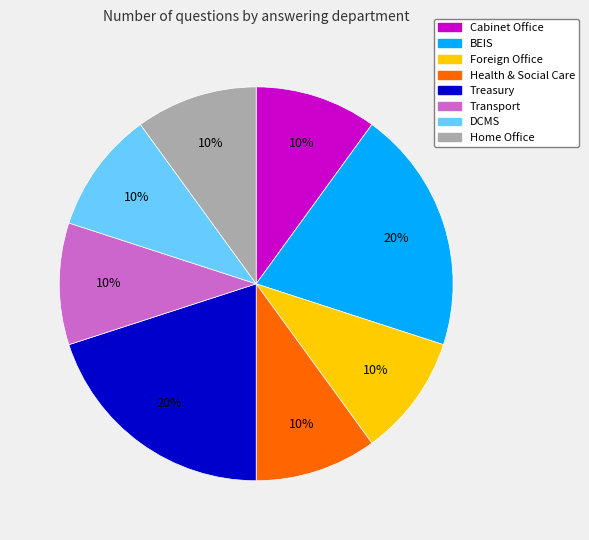

To the nearest percent, what percentage of the pie is Home Office?

10%